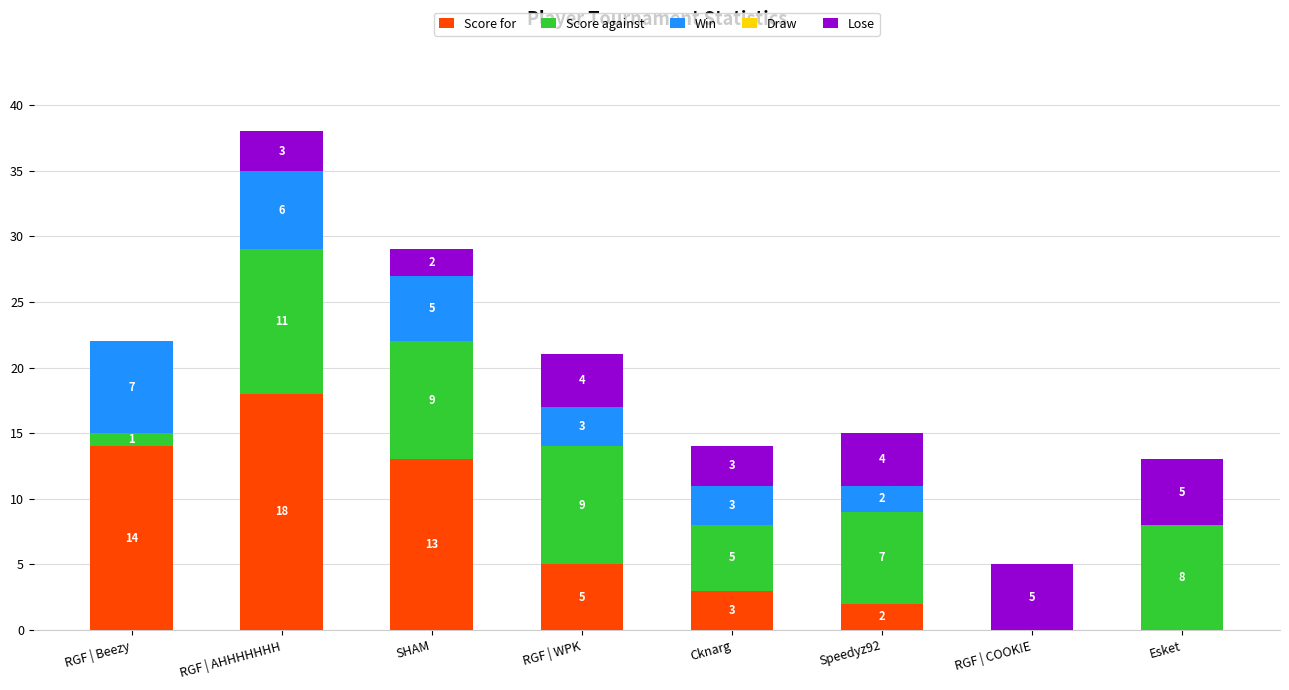

What is the total value across all series at RGF | WPK?

21